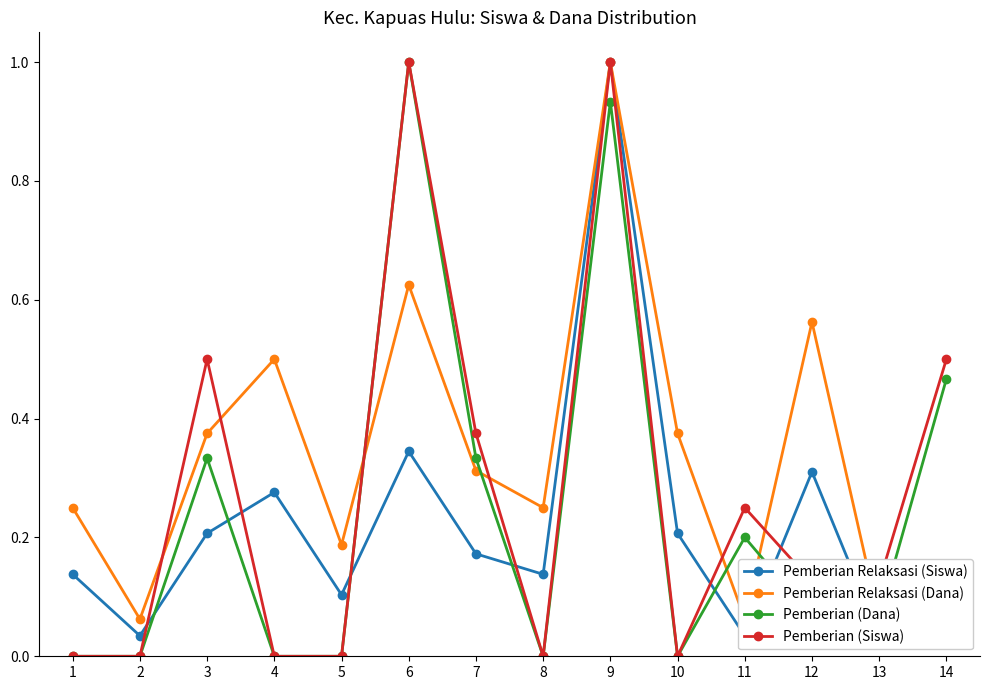

What is the value of the Pemberian Relaksasi (Siswa) point at the 6th from the left?

0.3